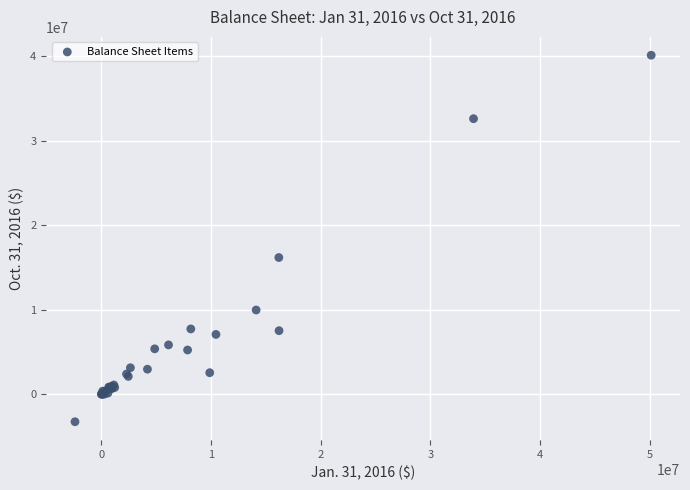

What Y value in the scatter plot is closest to 18441184?

16184667